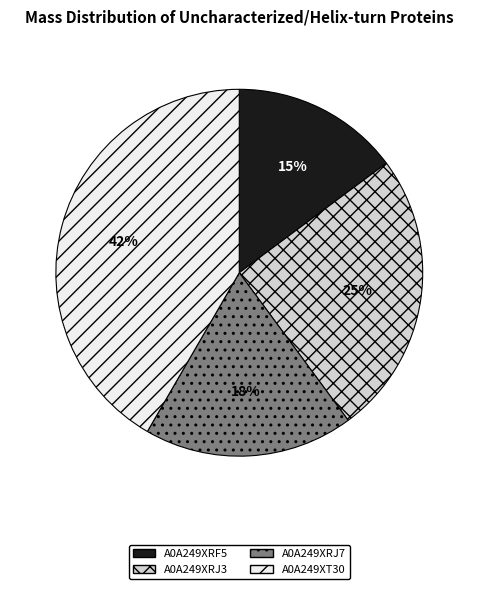

What is the largest slice in the pie chart?

A0A249XT30